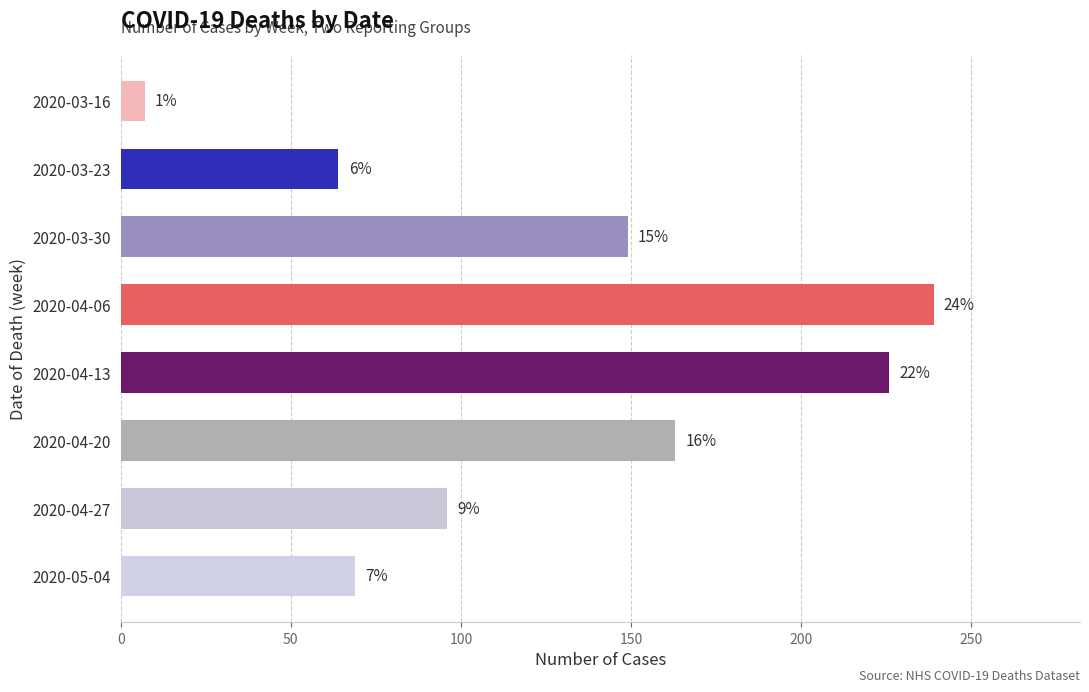

Does the chart contain any negative values?

No